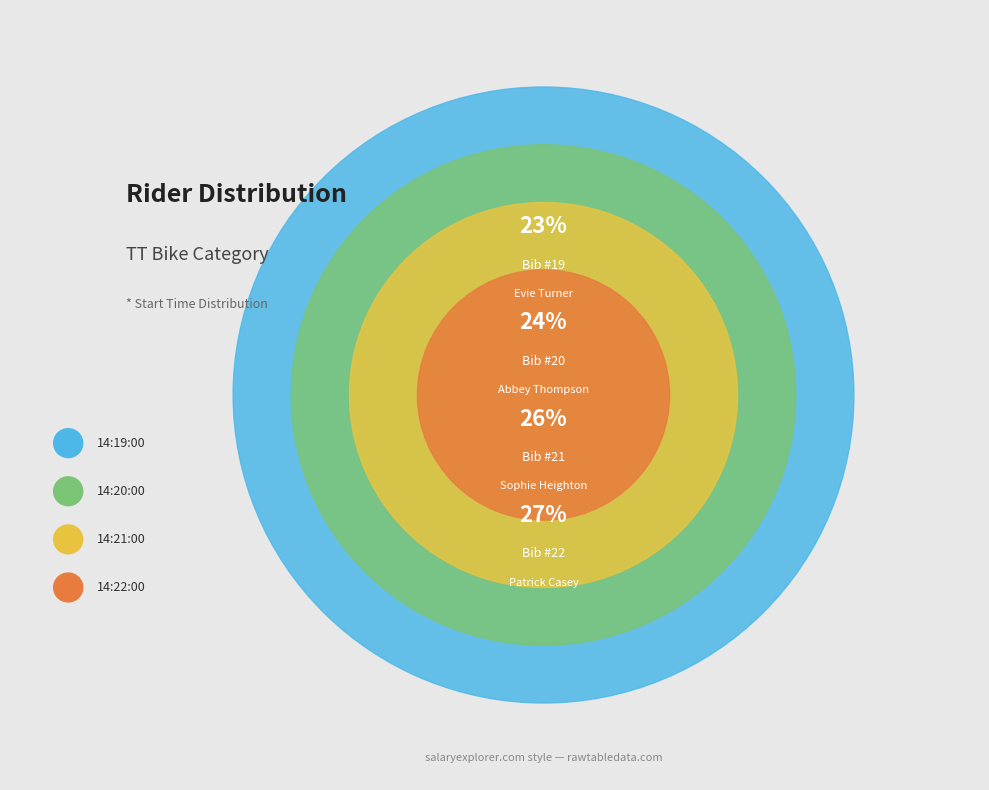

What is the total percentage of 14:21:00 and 14:19:00?

48.8%